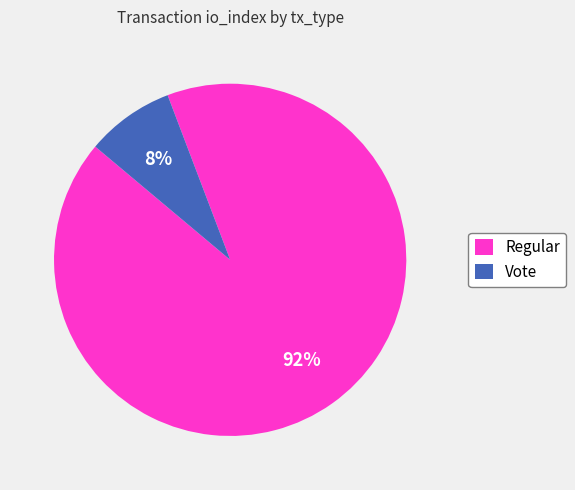

To the nearest percent, what percentage of the pie is Regular?

92%